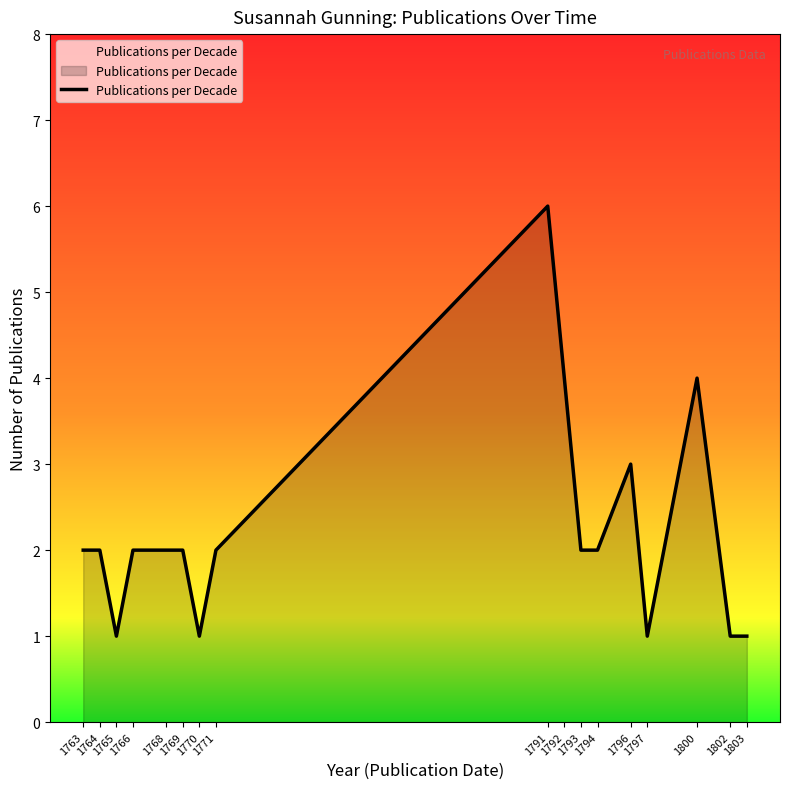

At which label is the value closest to 3?

1796